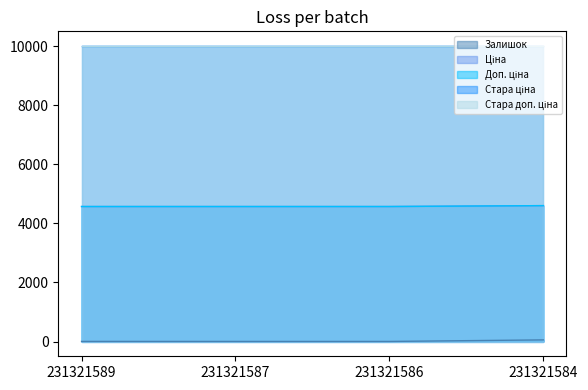

True or false: Ціна and Залишок cross at least once.

False